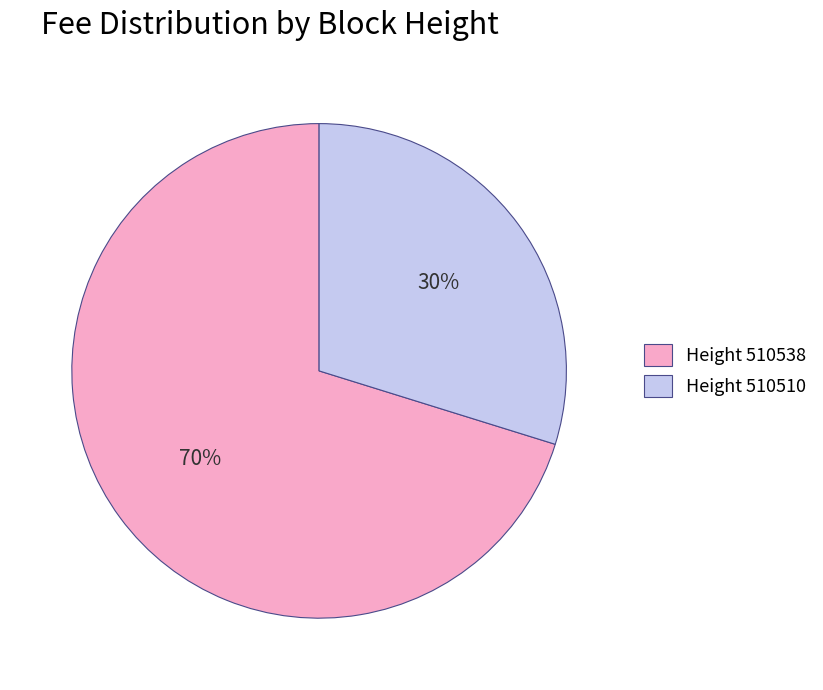

Combined, do Height 510510 and Height 510538 account for over 50%?

Yes